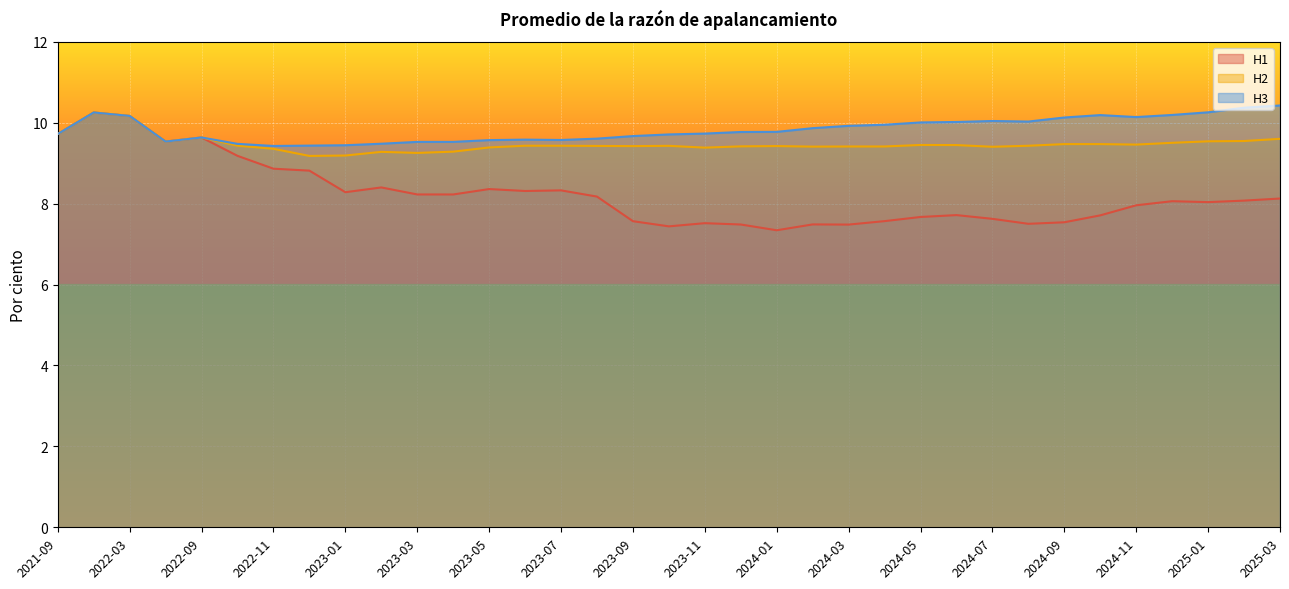

Which category has the highest value in the H2 series?

2021-12